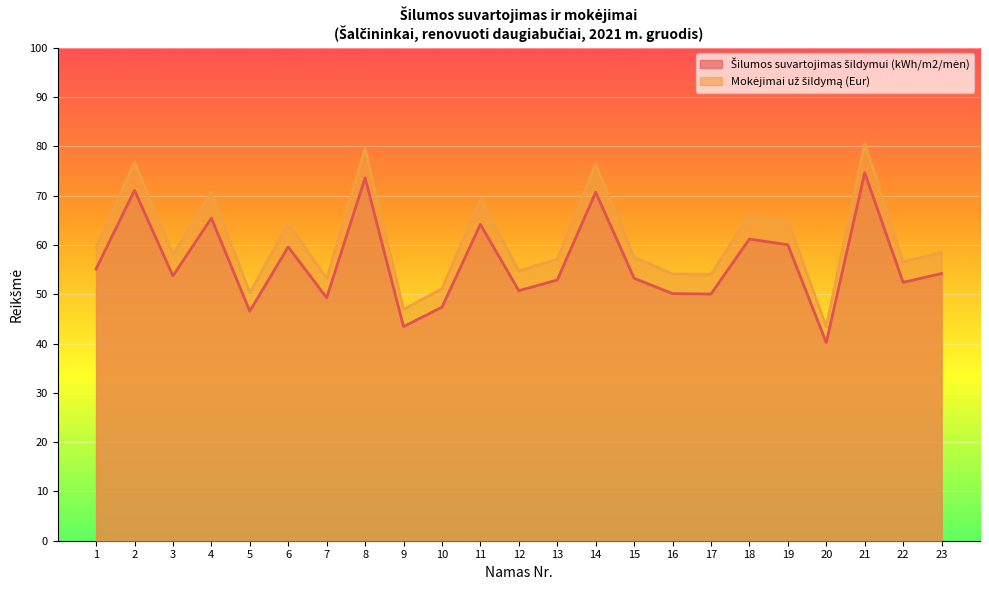

The value of Mokėjimai už šildymą (Eur) at 4 is 70.7. True or false?

True